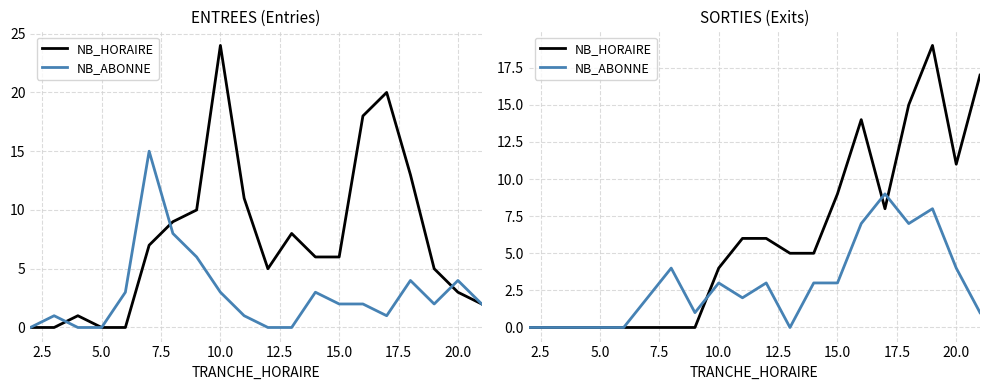

Count the number of categories in the chart.

20